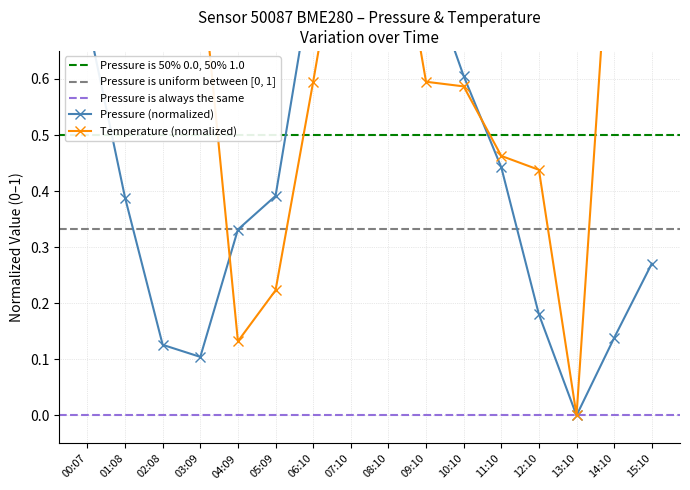

At which category is the sum across all series the highest?

07:10